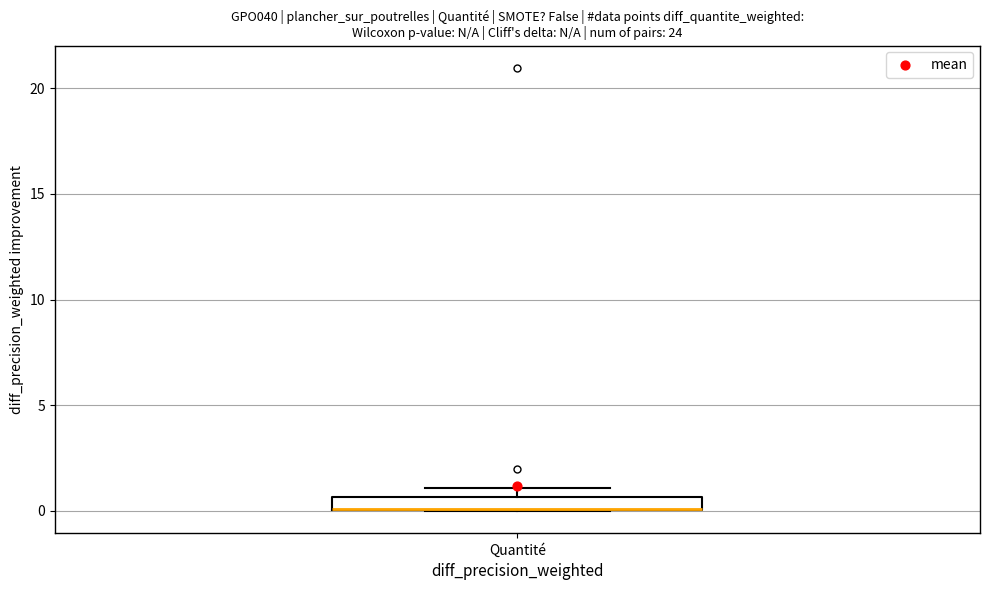

Where is the upper edge of the box for Quantité on the y-axis? The values are not printed on the chart, so give them approximately, as read against the axis.

0.5